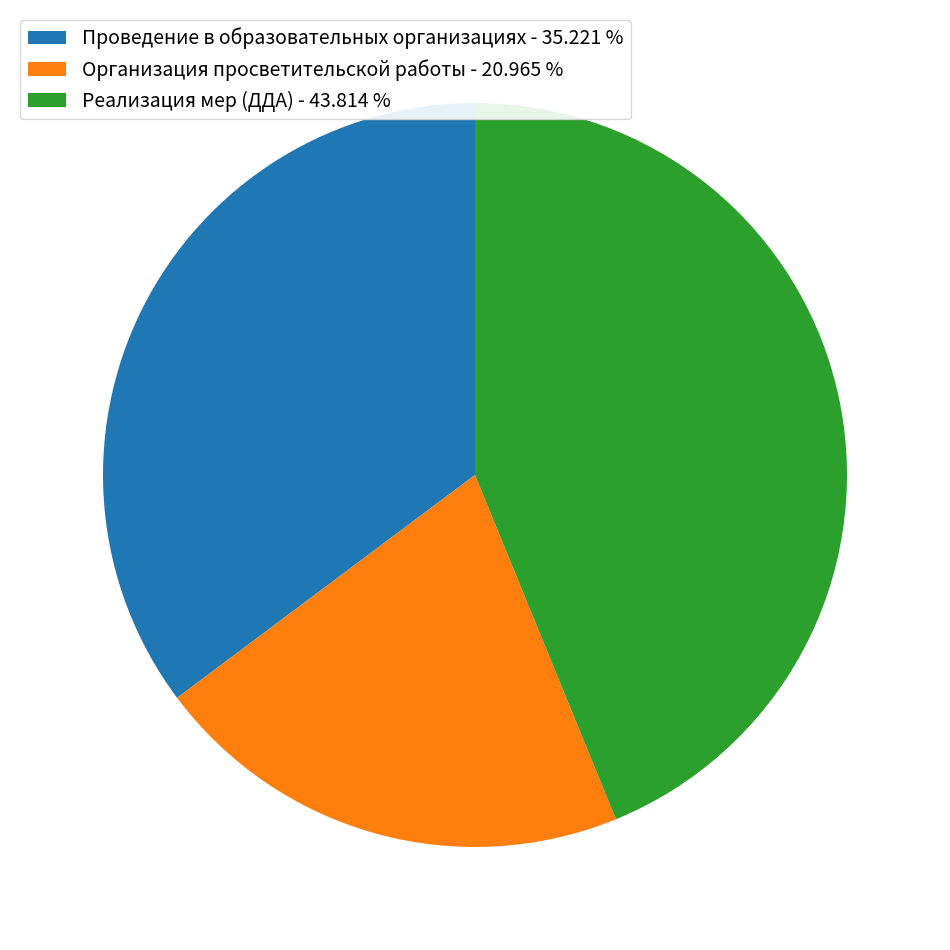

What is the ratio of the value at Реализация мер (ДДА) - 43.814 % to the value at Проведение в образовательных организациях - 35.221 %?

1.2